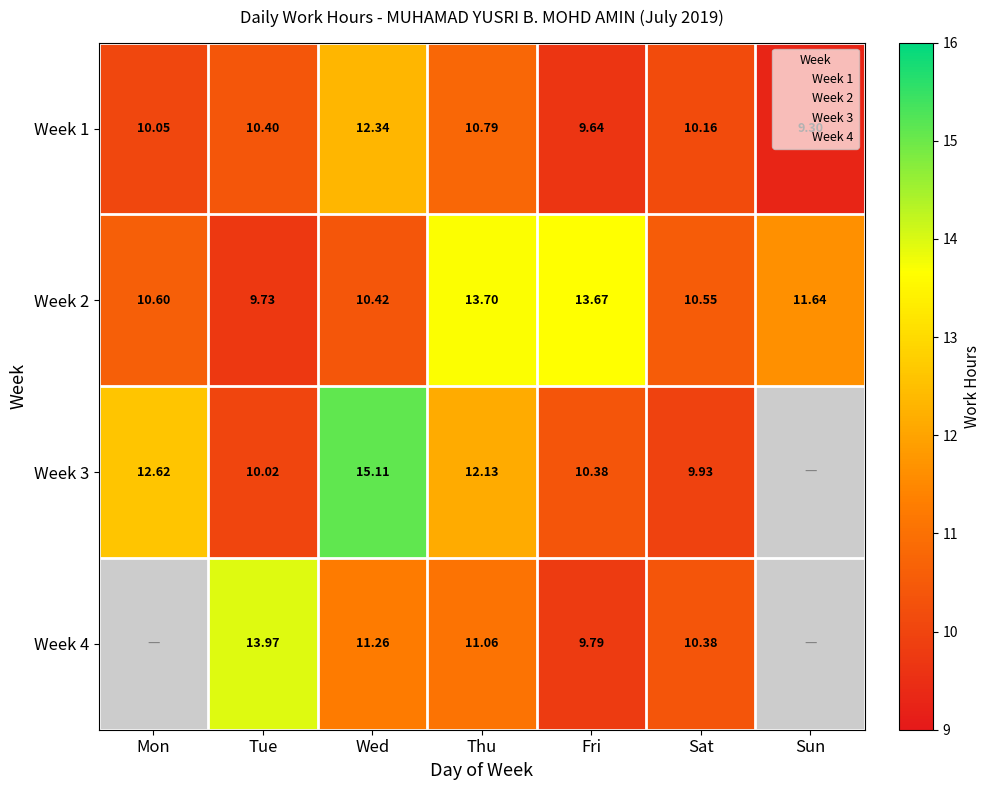

True or false: Week 4 has a value of 11.1 at Thu.

True